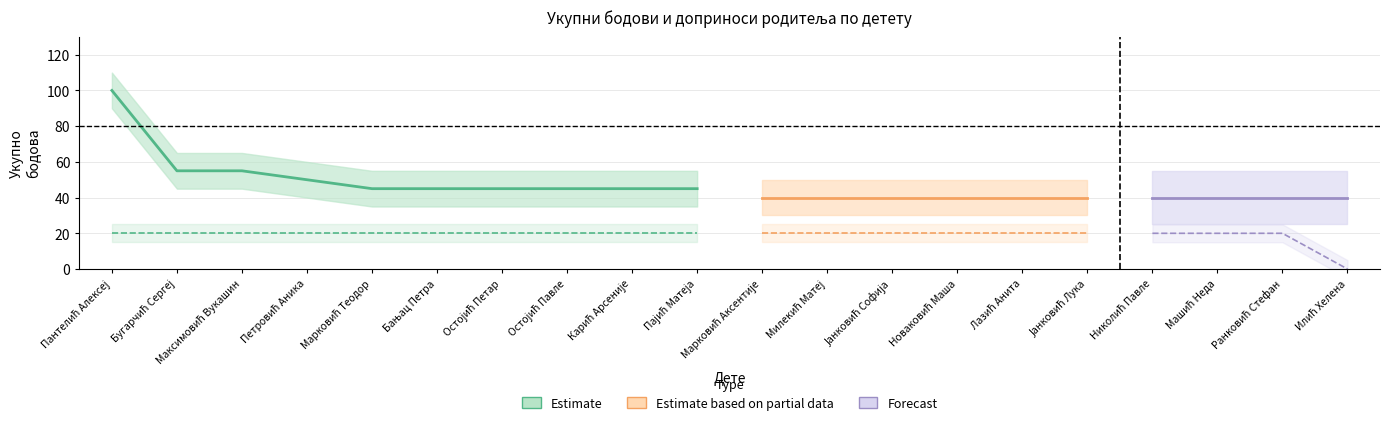

Reading left to right, extract all data points from this chart.

ukupno: 100	55	55	50	45	45	45	45	45	45	40	40	40	40	40	40	40	40	40	40
ради мајка: 20	20	20	20	20	20	20	20	20	20	20	20	20	20	20	20	20	20	20	0
ради отац: 20	20	20	20	20	20	20	20	20	20	20	20	20	20	20	20	20	20	20	20